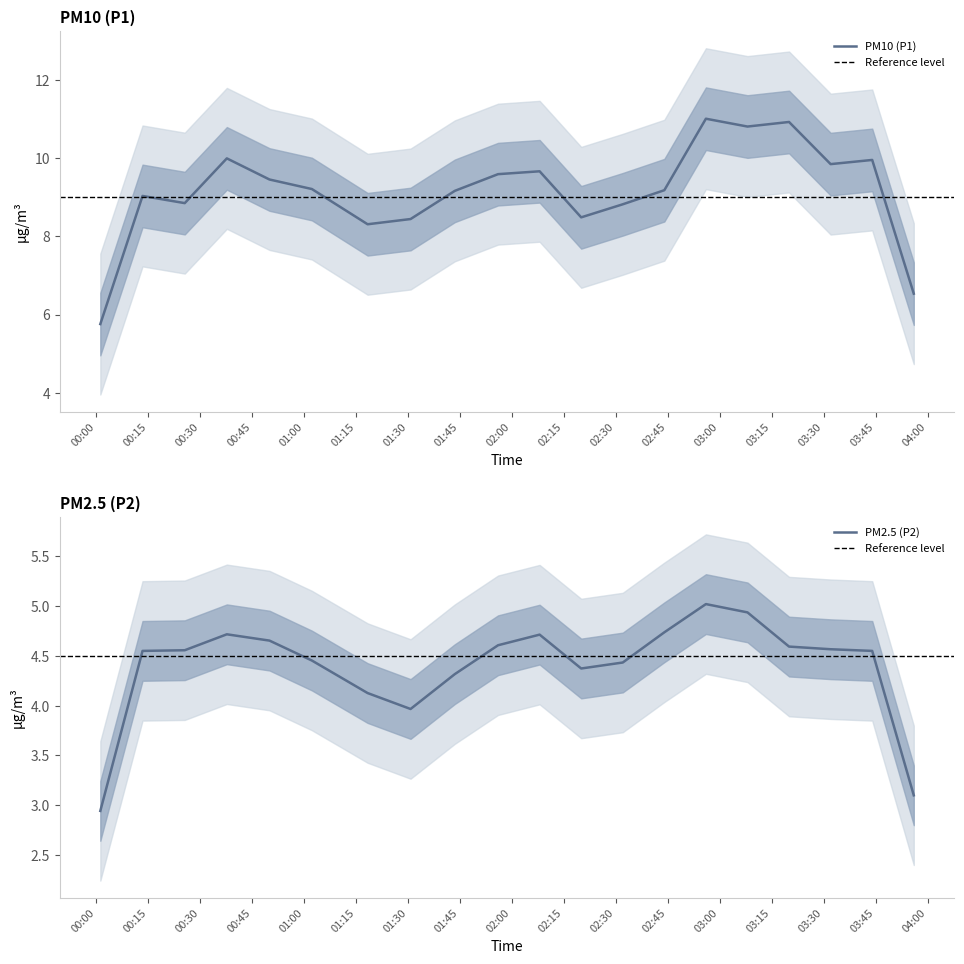

At 01:43, list the series in order from largest to smallest.

P1, P2